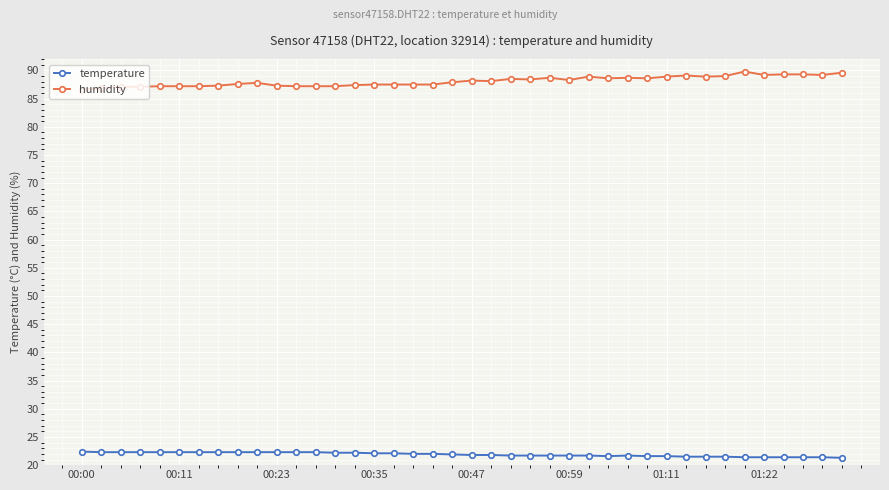

What is the value of the humidity point at the 5th from the left?

87.2